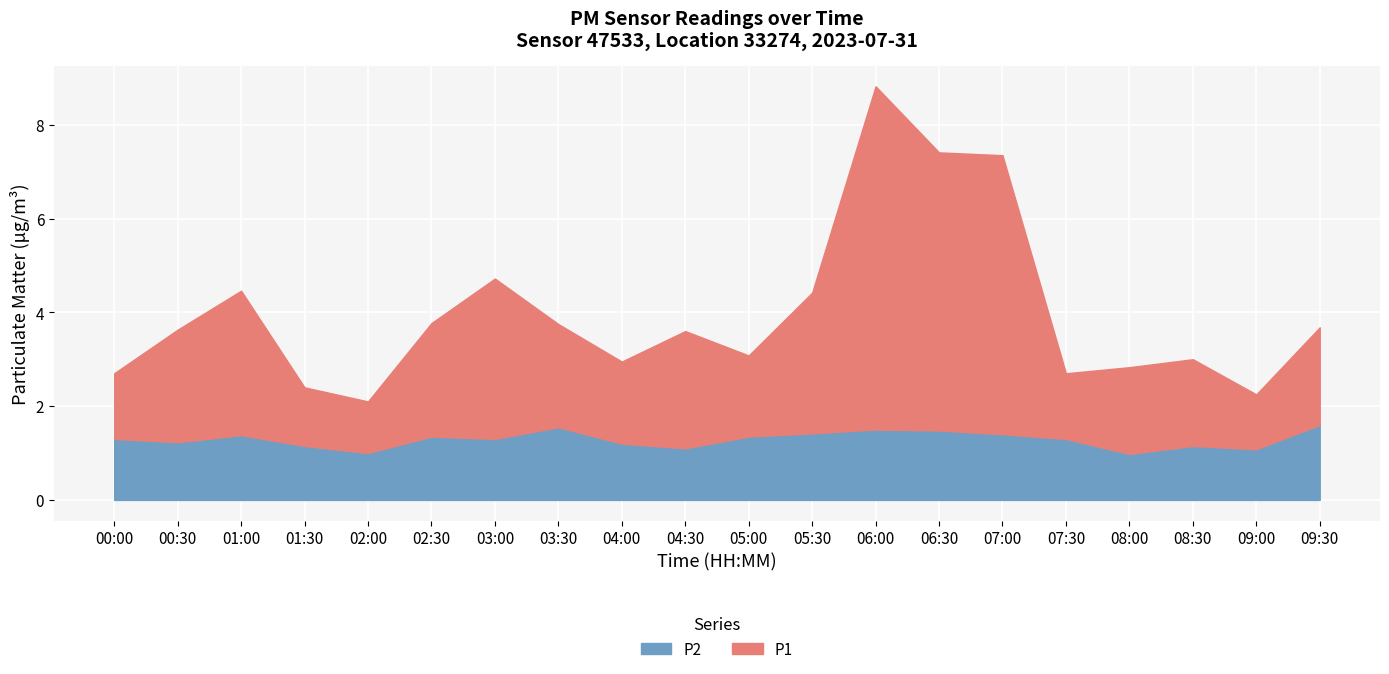

At how many categories does at least one series exceed 5?

3